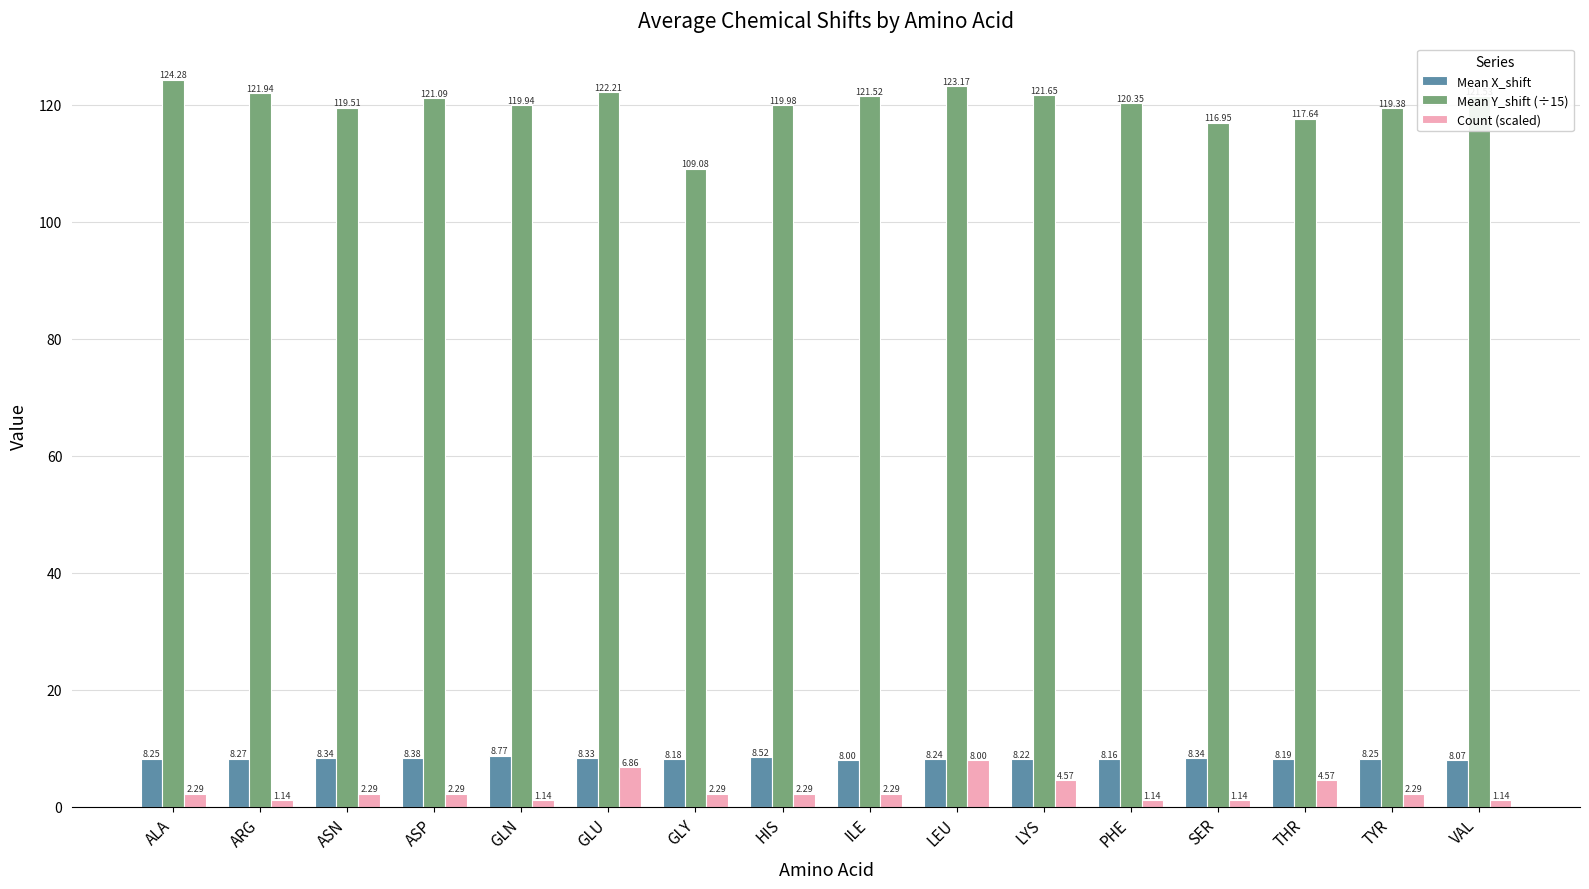

List the series in order of their peak value, lowest first.

Count (scaled), Mean X_shift, Mean Y_shift (÷15)